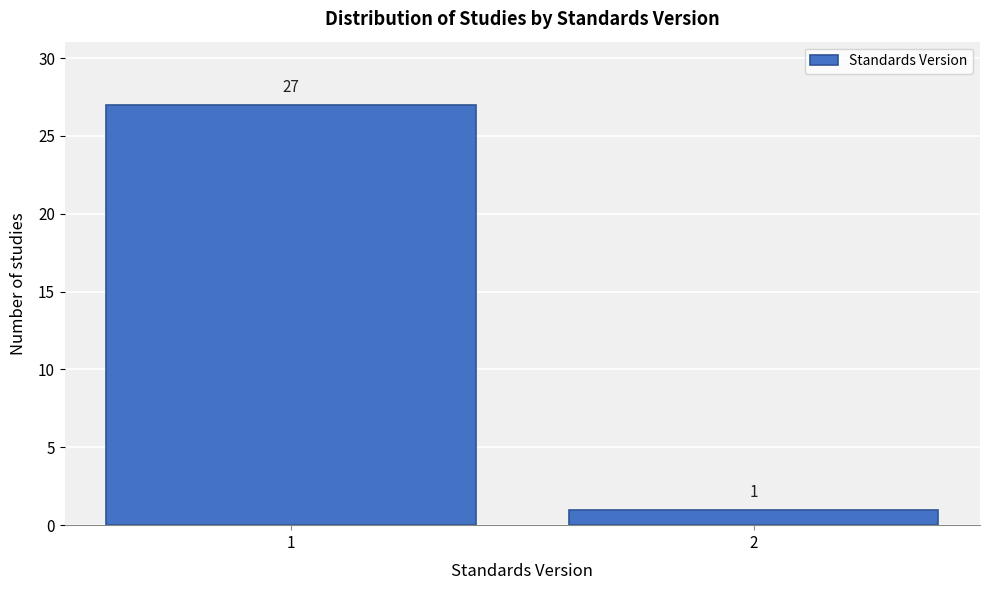

Reading left to right, what are all the values shown in this chart?

1=27	2=1